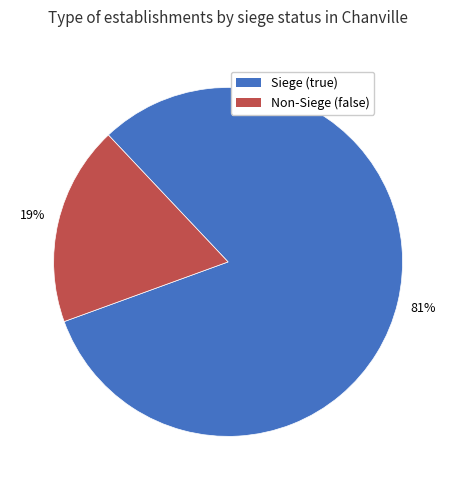

Does any single category account for the majority?

Yes